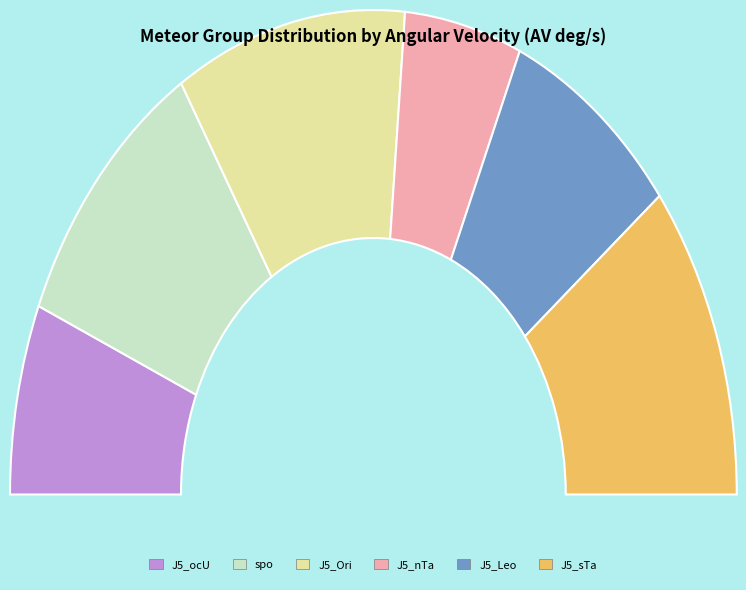

Is J5_ocU the majority of the pie?

No